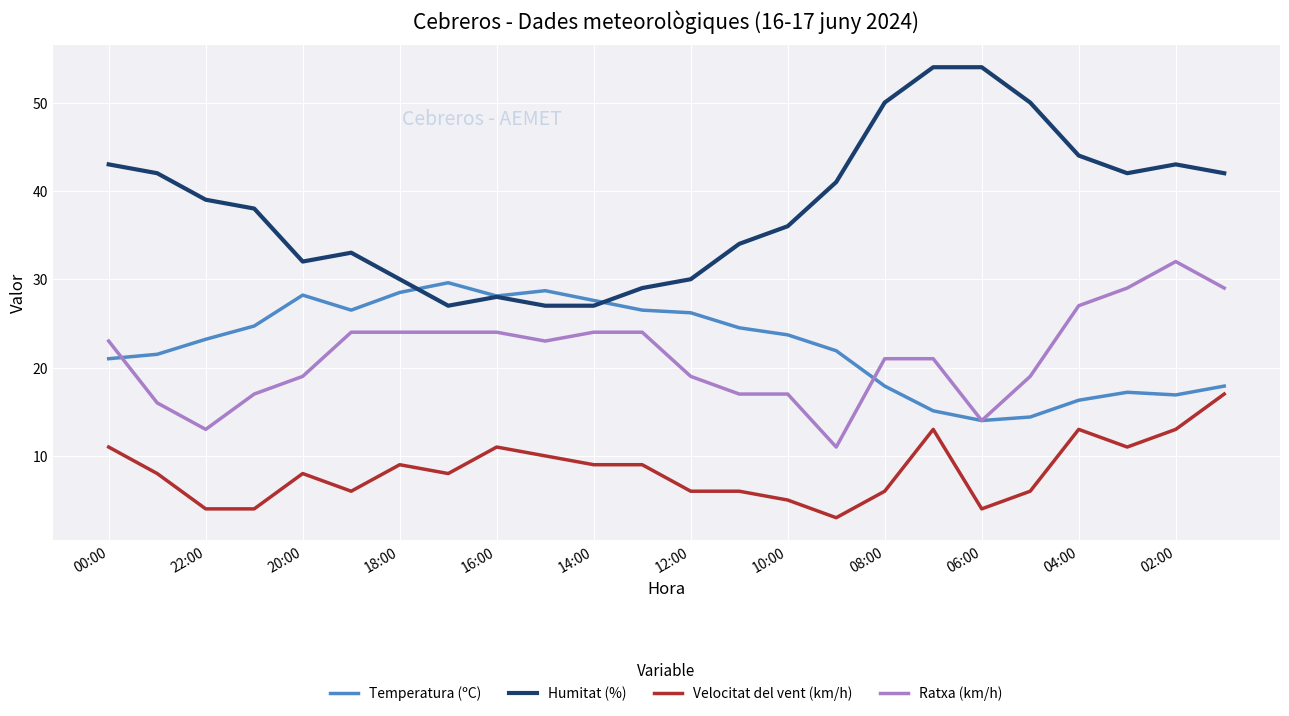

List the series in order of their peak value, lowest first.

Velocitat del vent (km/h), Temperatura (ºC), Ratxa (km/h), Humitat (%)